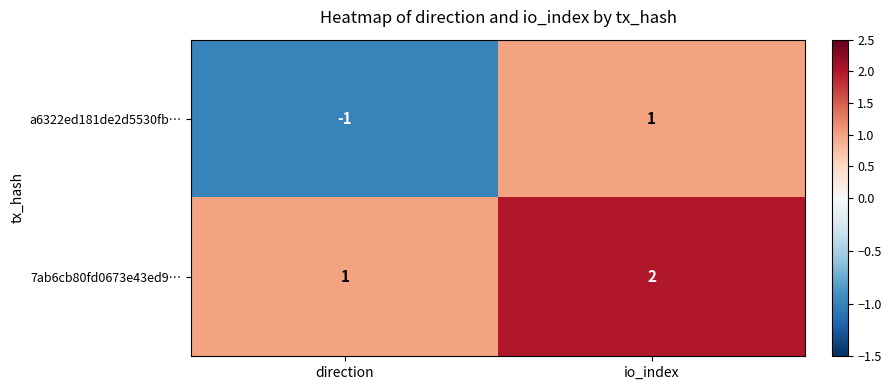

At how many categories does at least one series exceed 0?

2